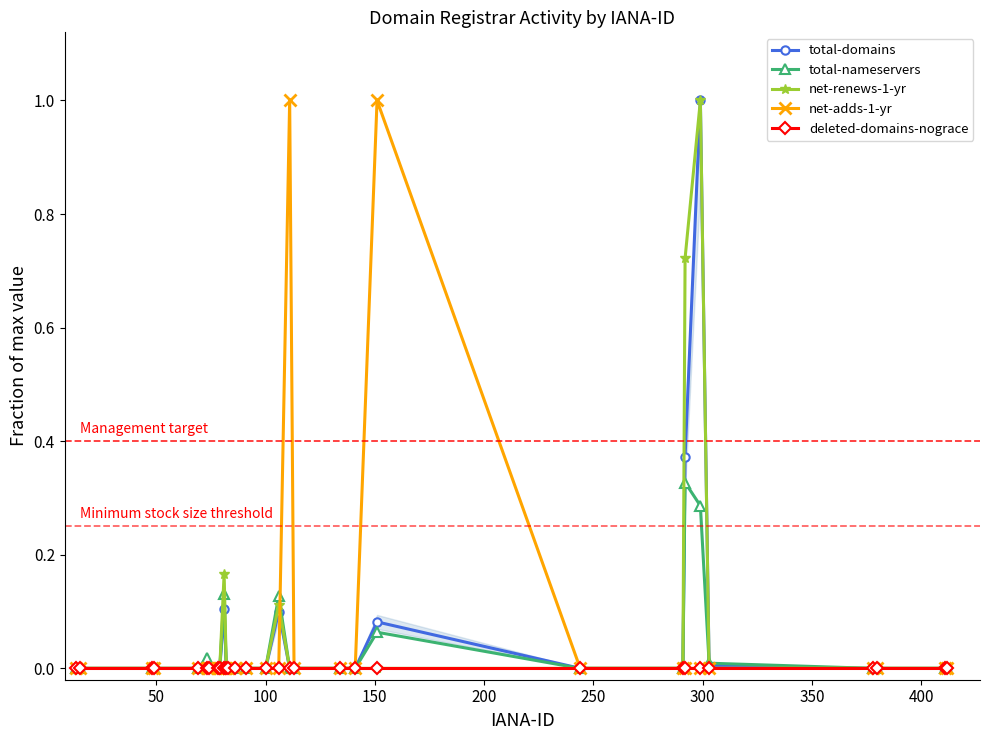

What is the highest value of the net-adds-1-yr series?

1.0